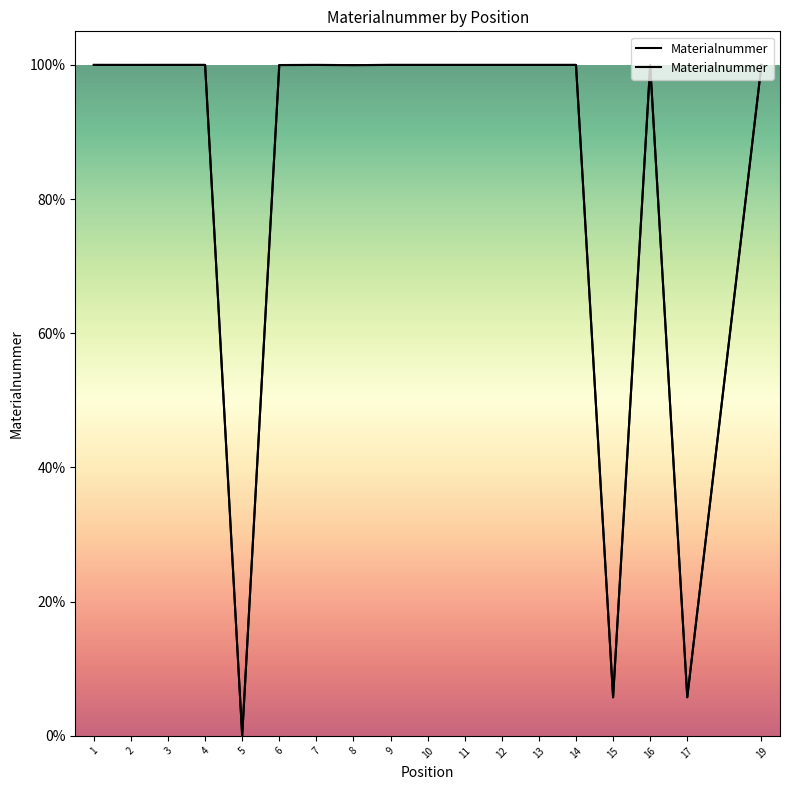

What is the value of the 1st point from the left?

100.0